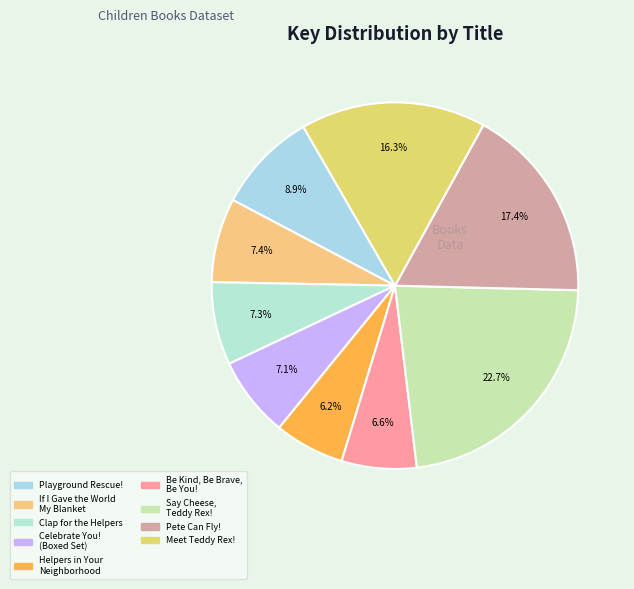

Rank the categories by value from highest to lowest.

Say Cheese, Teddy Rex!, Pete Can Fly!, Meet Teddy Rex!, Playground Rescue!, If I Gave the World My Blanket, Clap for the Helpers, Celebrate You! (Boxed Set), Be Kind, Be Brave, Be You!, Helpers in Your Neighborhood